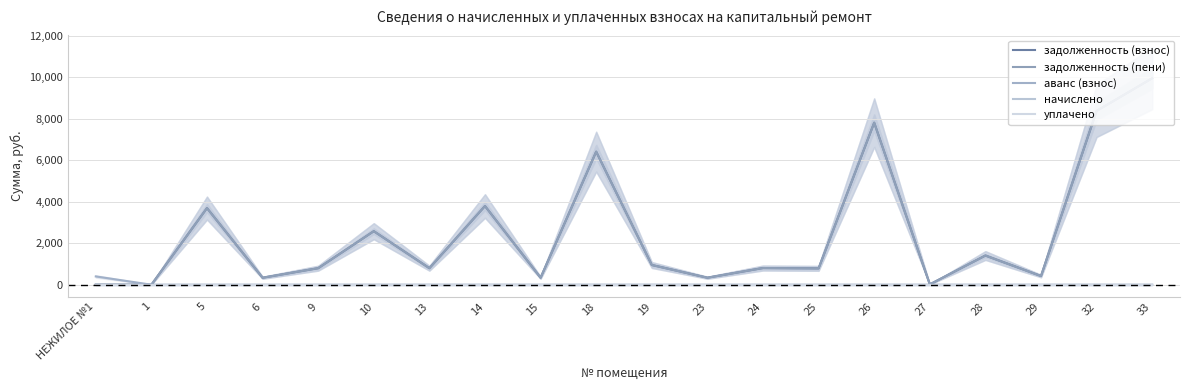

True or false: задолженность (пени) and задолженность (взнос) intersect in this chart.

False